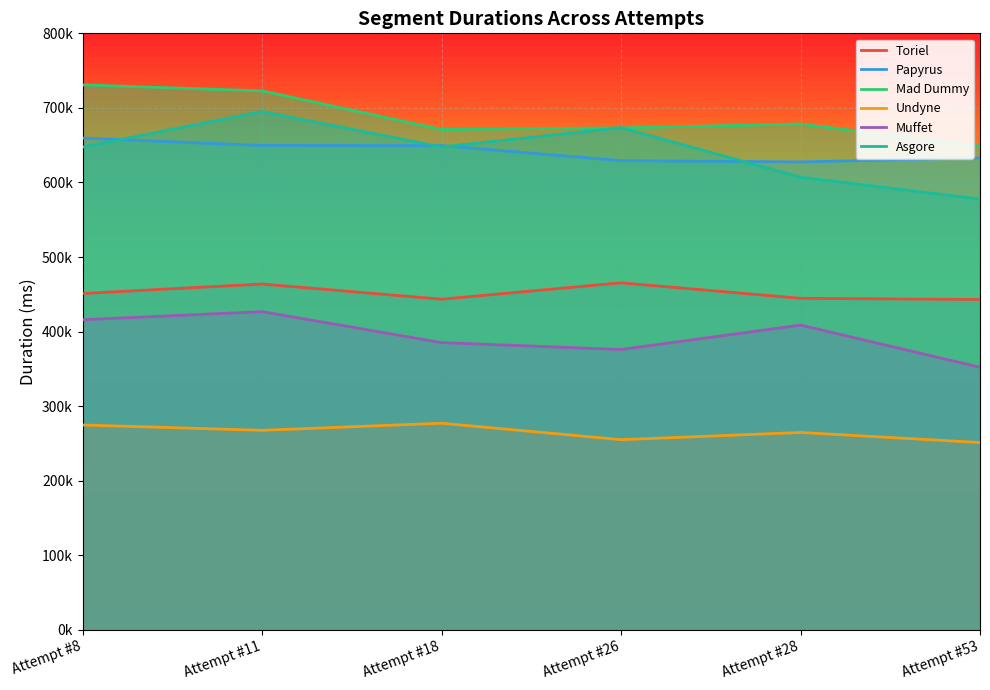

Reading left to right, what are all the values shown in this chart?

Toriel: 451081	463776	443411	465401	444627	443033
Papyrus: 659549	649591	649502	629228	627543	632871
Mad Dummy: 730859	722812	671046	673221	678362	648634
Undyne: 274706	267560	277082	254993	264671	251196
Muffet: 415880	426714	385217	375921	408702	352074
Asgore: 647482	695178	647608	673531	607047	577651